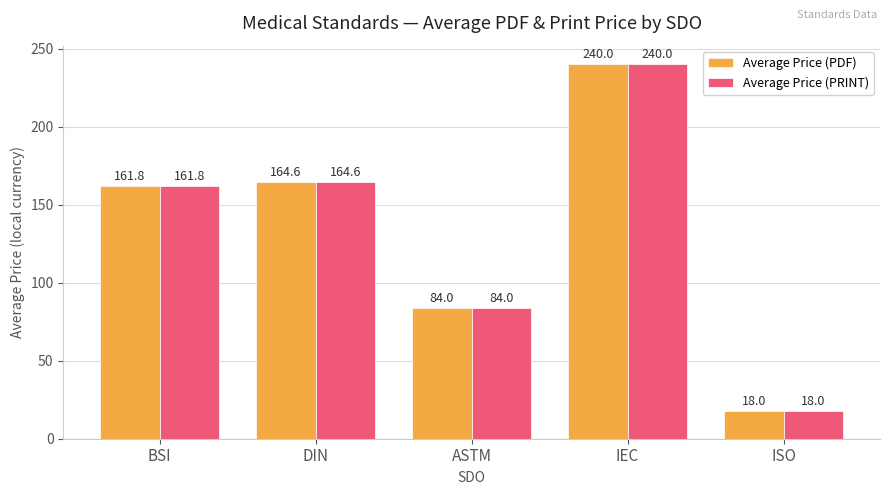

What is the difference between the second highest and minimum values in the Average Price (PDF) series?

146.6